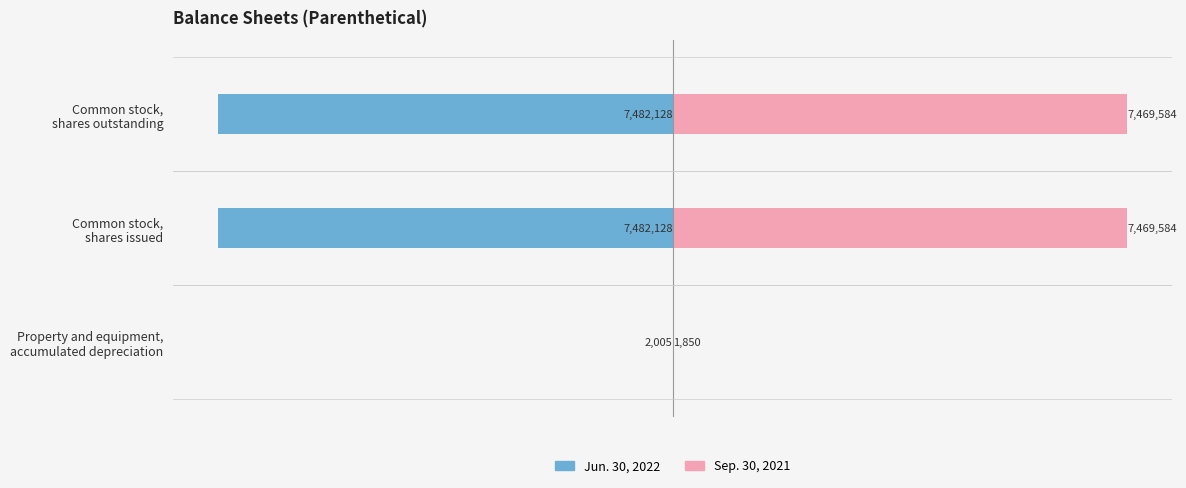

Reading right to left, transcribe all the data shown in this chart.

Jun. 30, 2022: -7482128	-7482128	-2005
Sep. 30, 2021: 7469584	7469584	1850